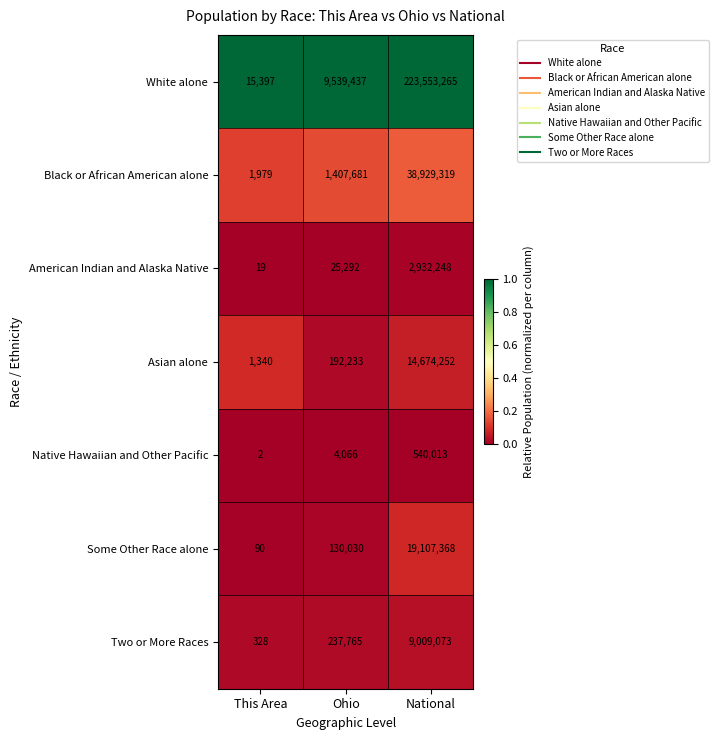

Which series has the largest range (max minus min)?

White alone